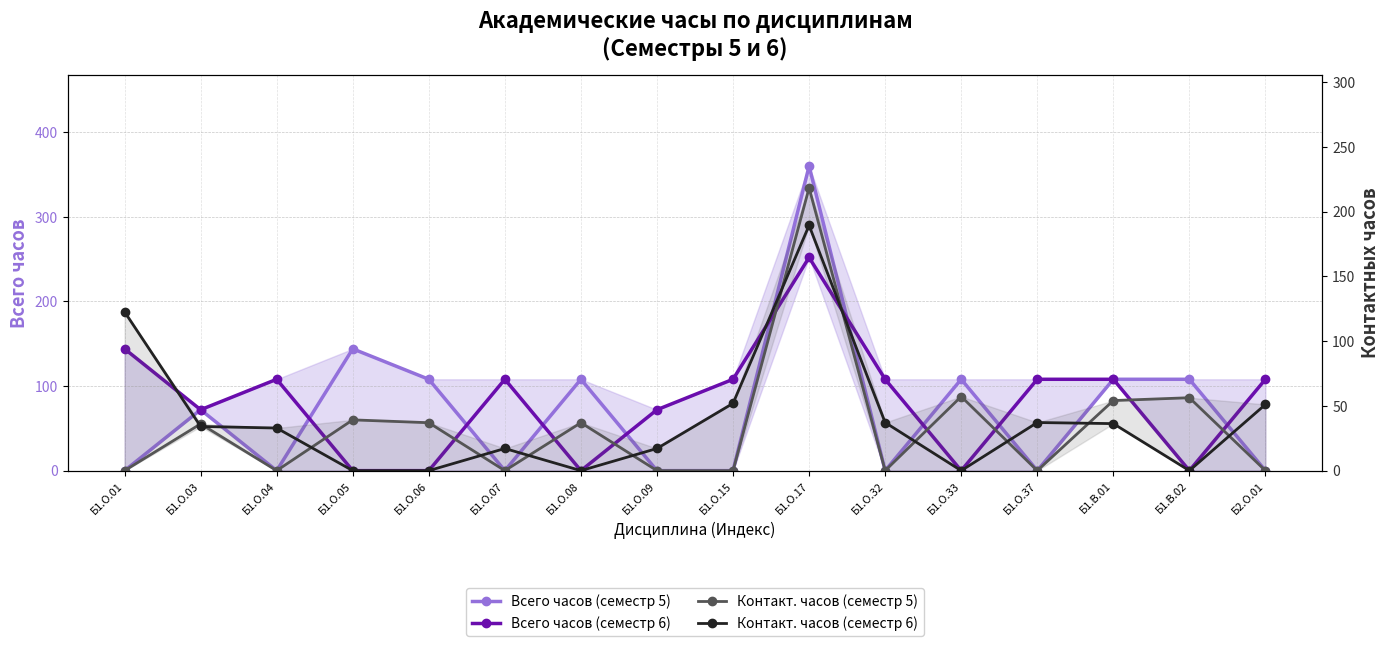

True or false: Всего часов (семестр 5) and Контакт. часов (семестр 5) cross at least once.

False